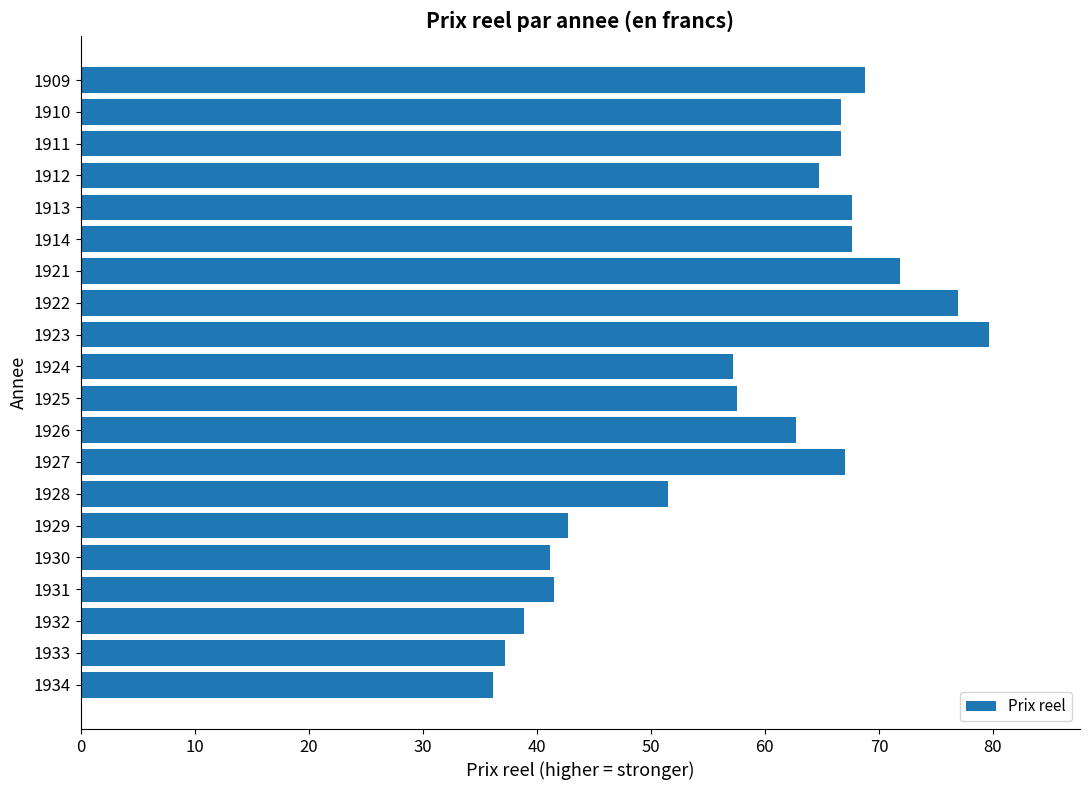

At which category does the chart reach its peak across all series?

1923